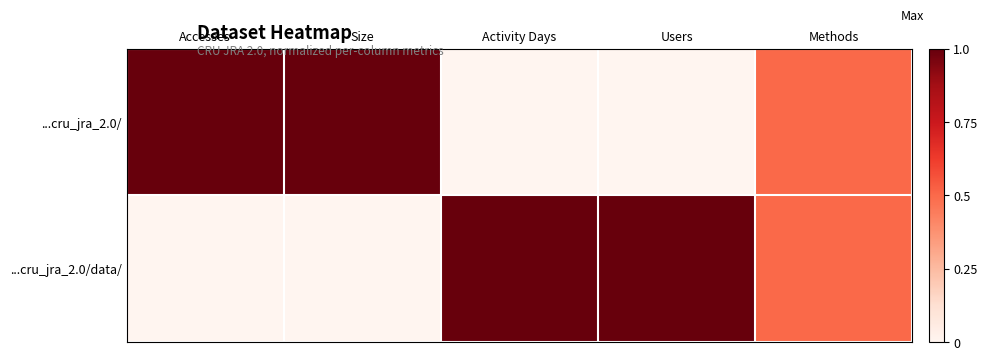

Which series has the largest range (max minus min)?

...cru_jra_2.0/